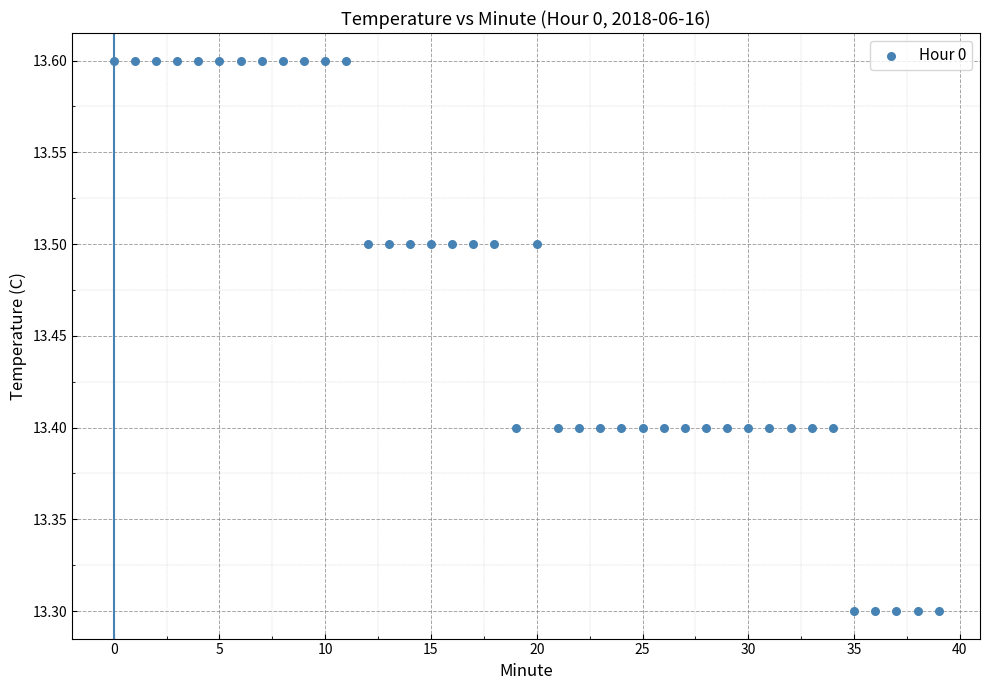

What is the range of Y values (max minus min)?

0.3